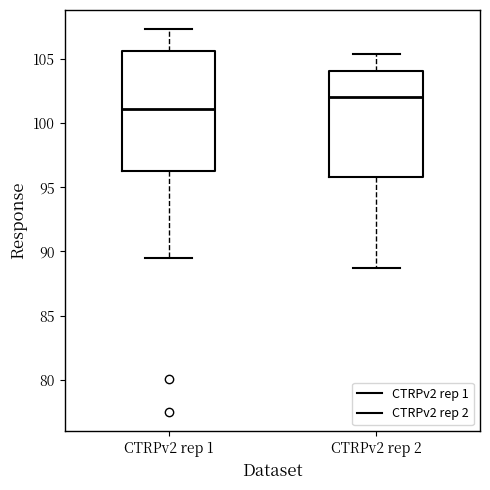

Comparing the boxes themselves (not the whiskers), which one is the tallest?

CTRPv2 rep 1